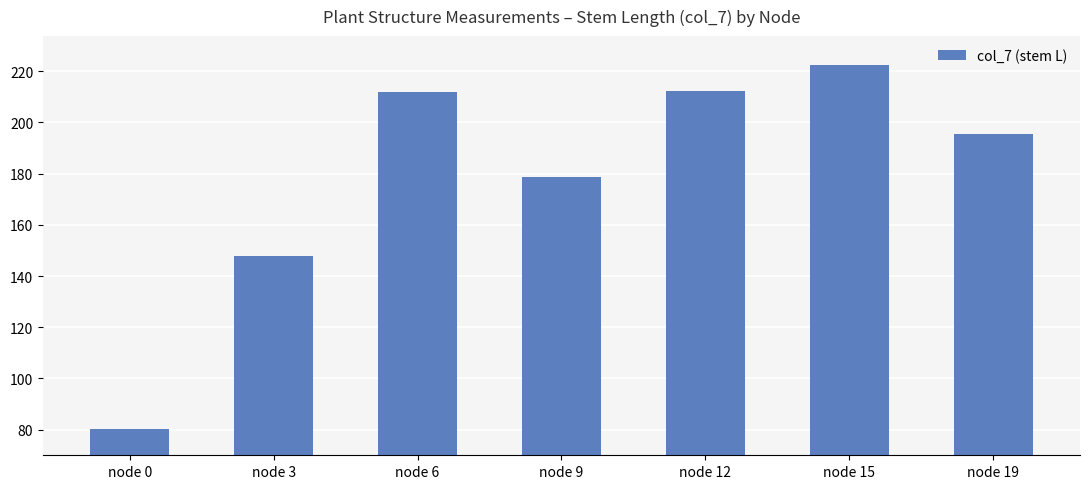

Approximately how many times larger is the value at node 15 compared to node 6?

1.1